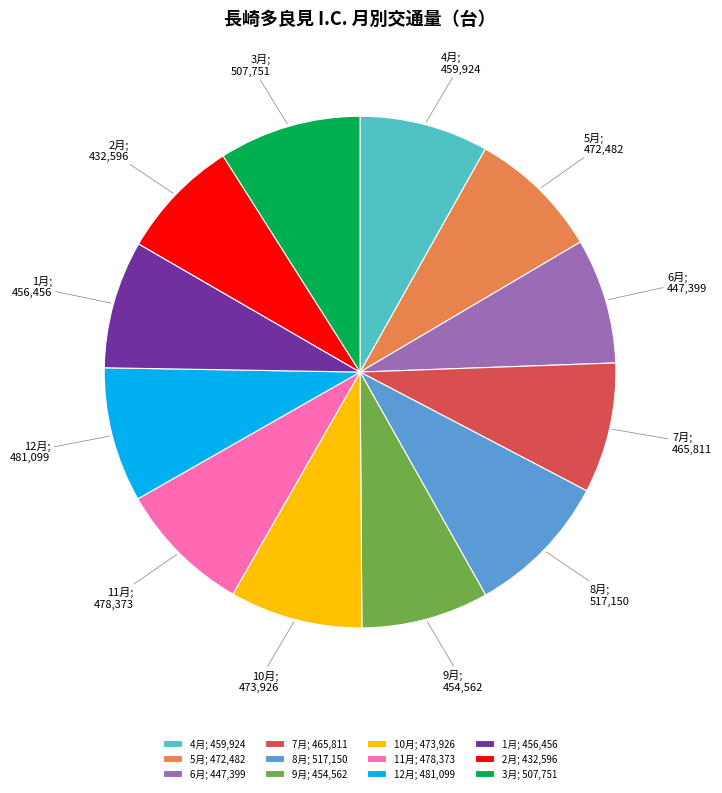

Is there any slice that represents more than half of the pie?

No